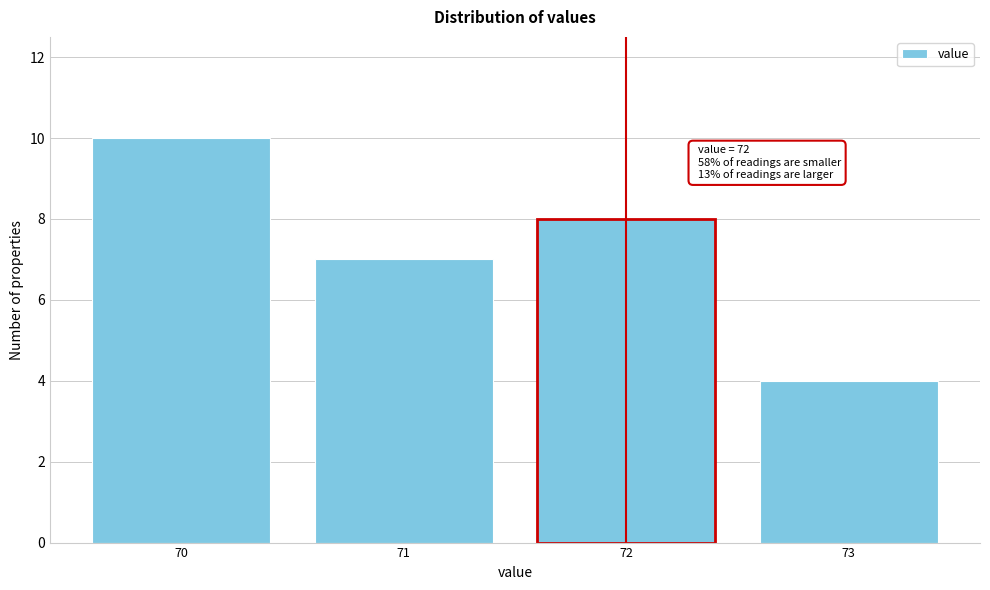

Reading right to left, extract all data points from this chart.

4	8	7	10